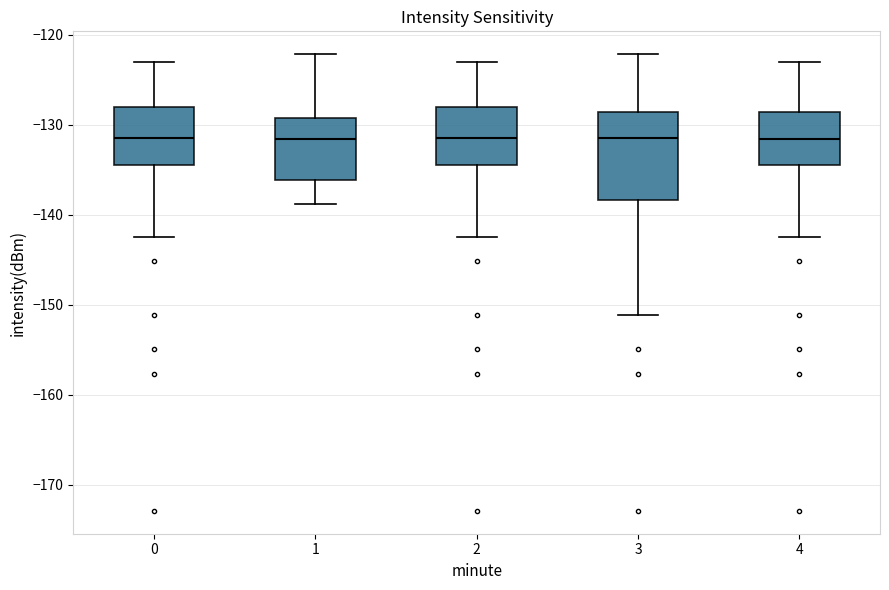

Where is the lower edge of the box at x = 1 on the y-axis? The values are not printed on the chart, so give them approximately, as read against the axis.

-136